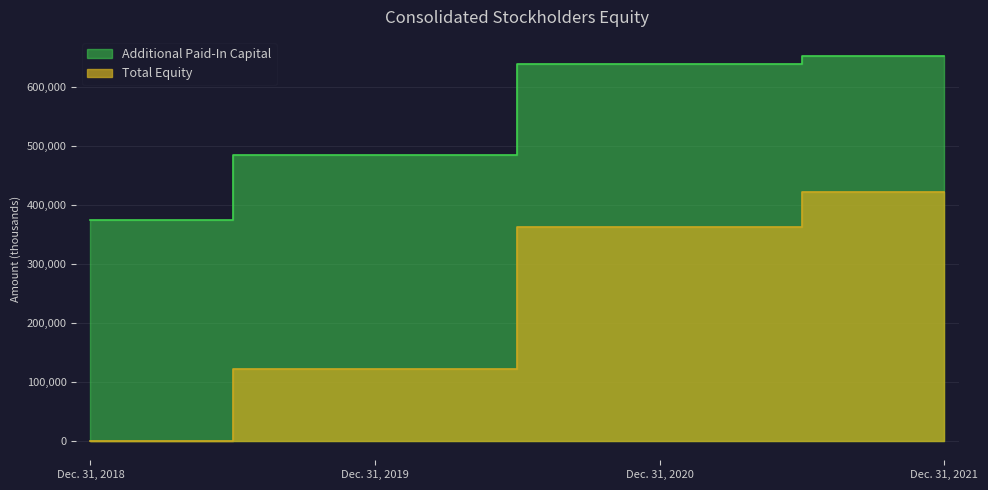

The value of Total Equity at Dec. 31, 2018 is -197130. True or false?

False